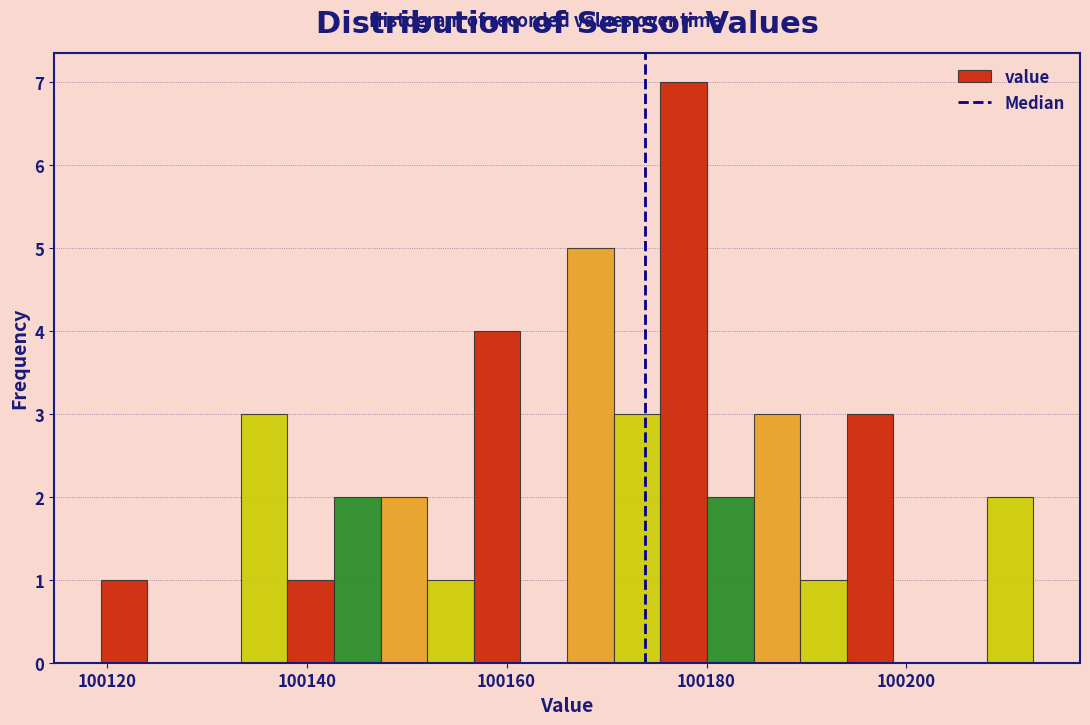

Read against the x-axis, roughly where is the centre of the tallest bar?

100178